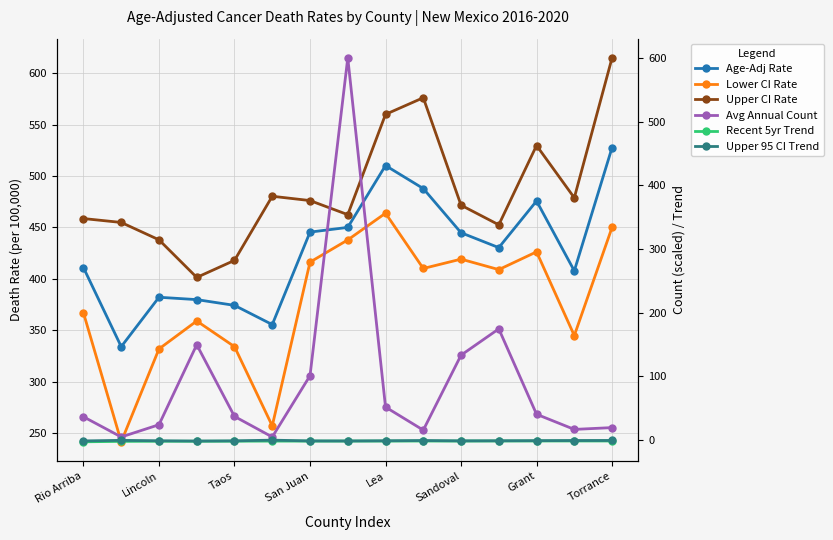

Rank the series at Grant from highest to lowest value.

Upper CI Rate, Age-Adj Rate, Lower CI Rate, Avg Annual Count, Upper 95 CI Trend, Recent 5yr Trend